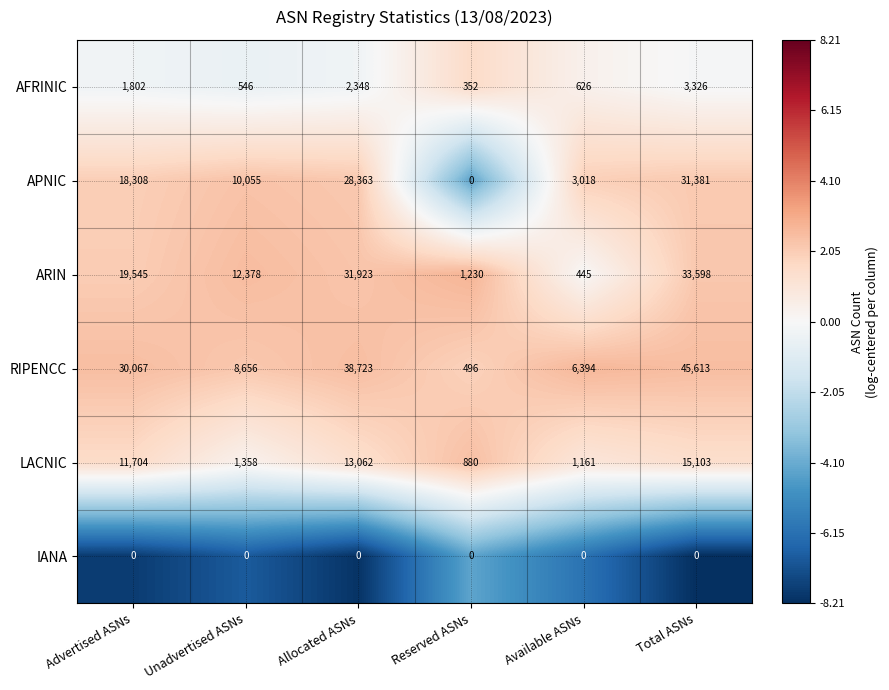

Which series has the largest total across all categories?

RIPENCC